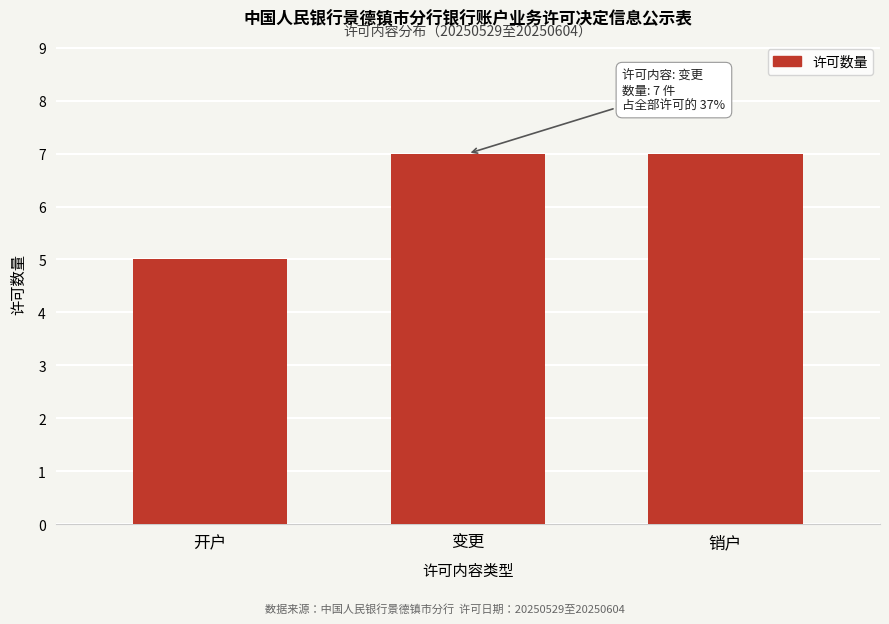

Reading right to left, transcribe all the data shown in this chart.

7	7	5